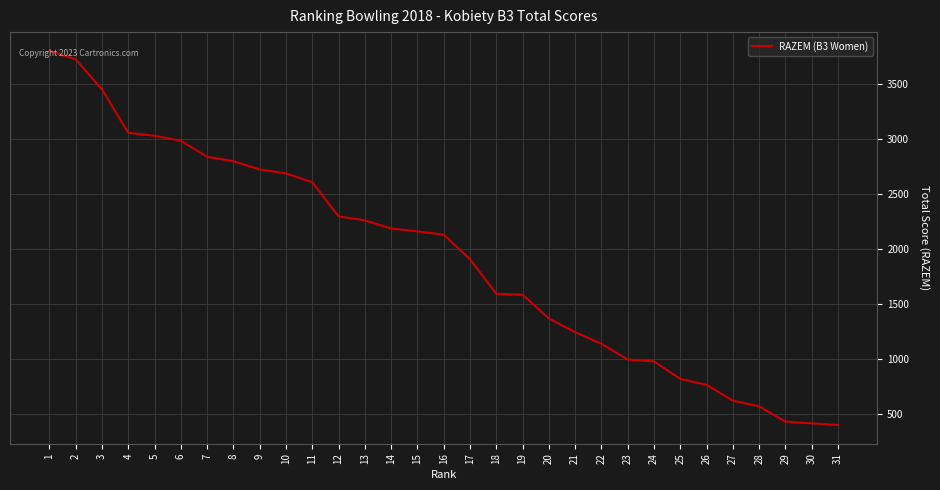

What is the sum of all values?

59555